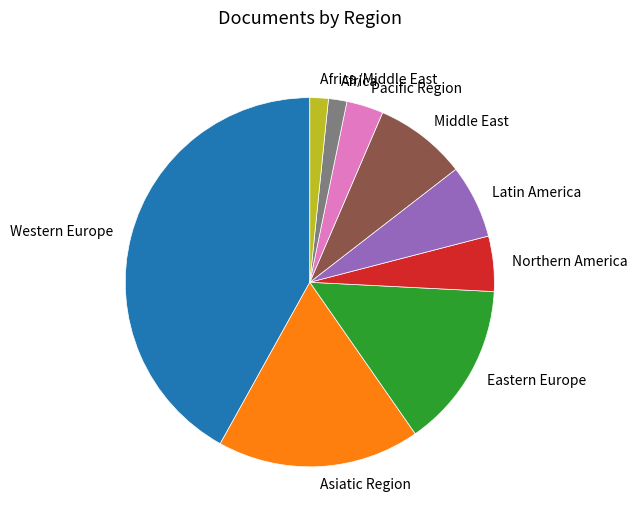

Which slice is the largest?

Western Europe